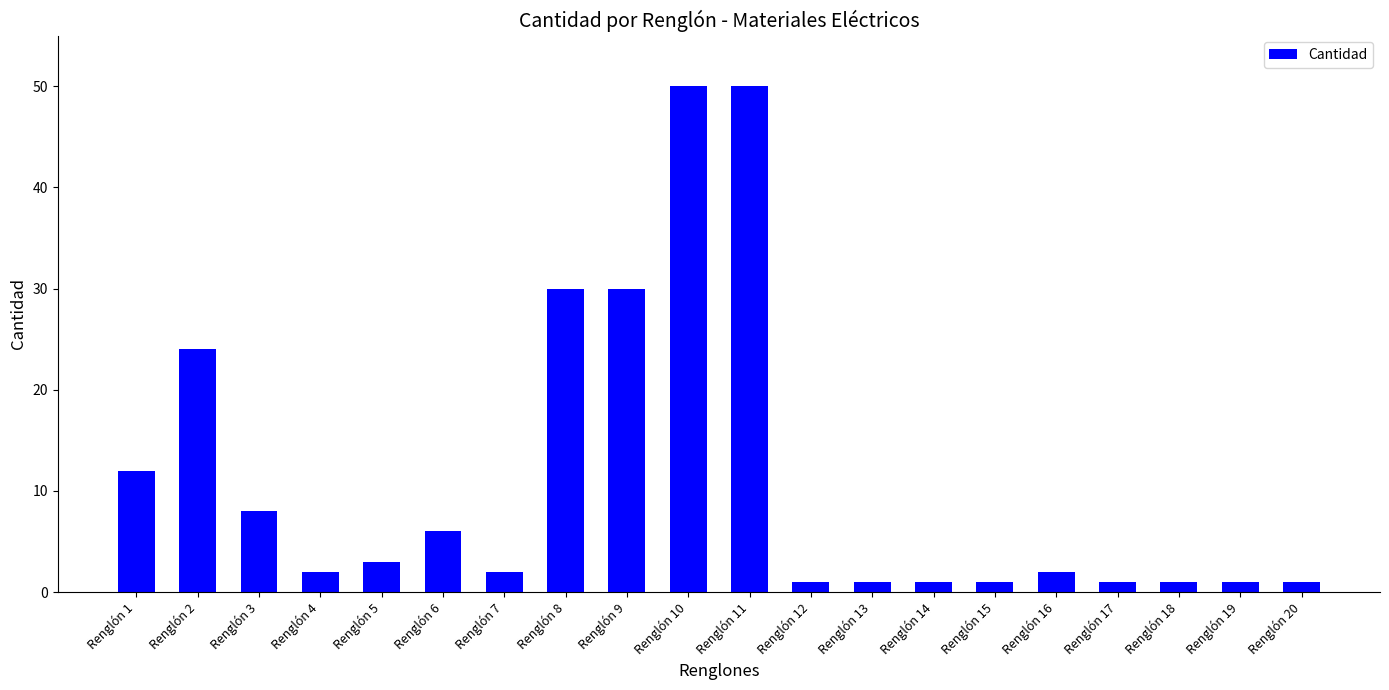

Does the chart contain any negative values?

No